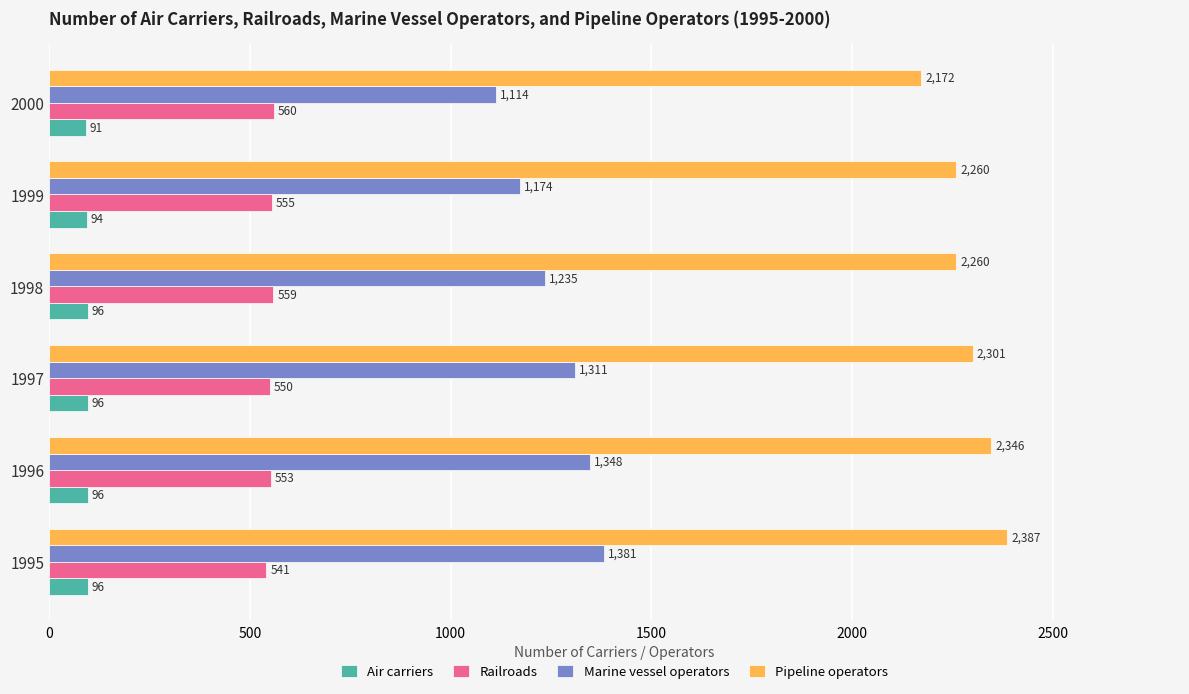

List the labels in order of Railroads value, smallest first.

1995, 1997, 1996, 1999, 1998, 2000